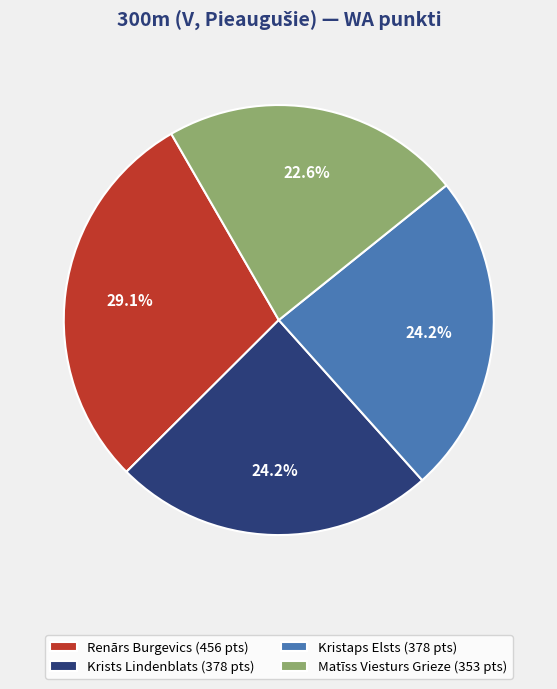

To the nearest percent, what is the combined percentage of Matīss Viesturs Grieze and Renārs Burgevics?

52%